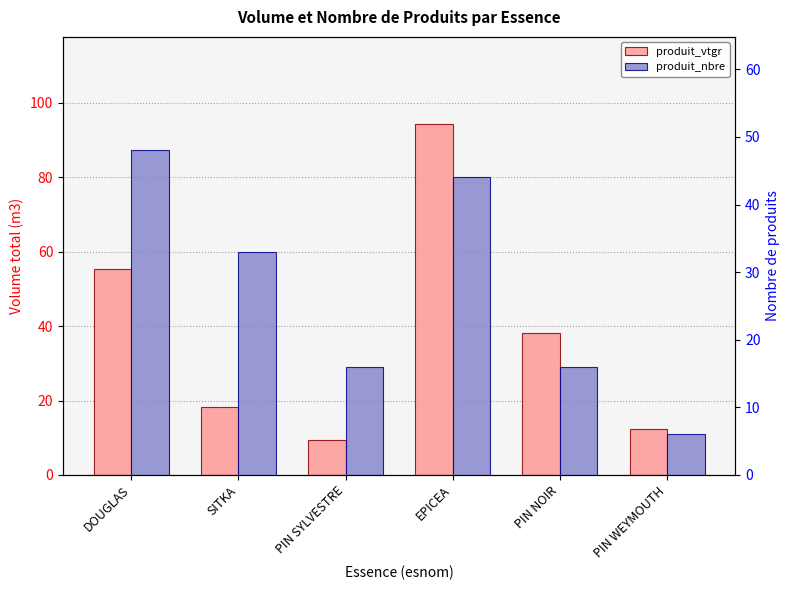

The value of produit_vtgr at PIN SYLVESTRE is 9.3. True or false?

True